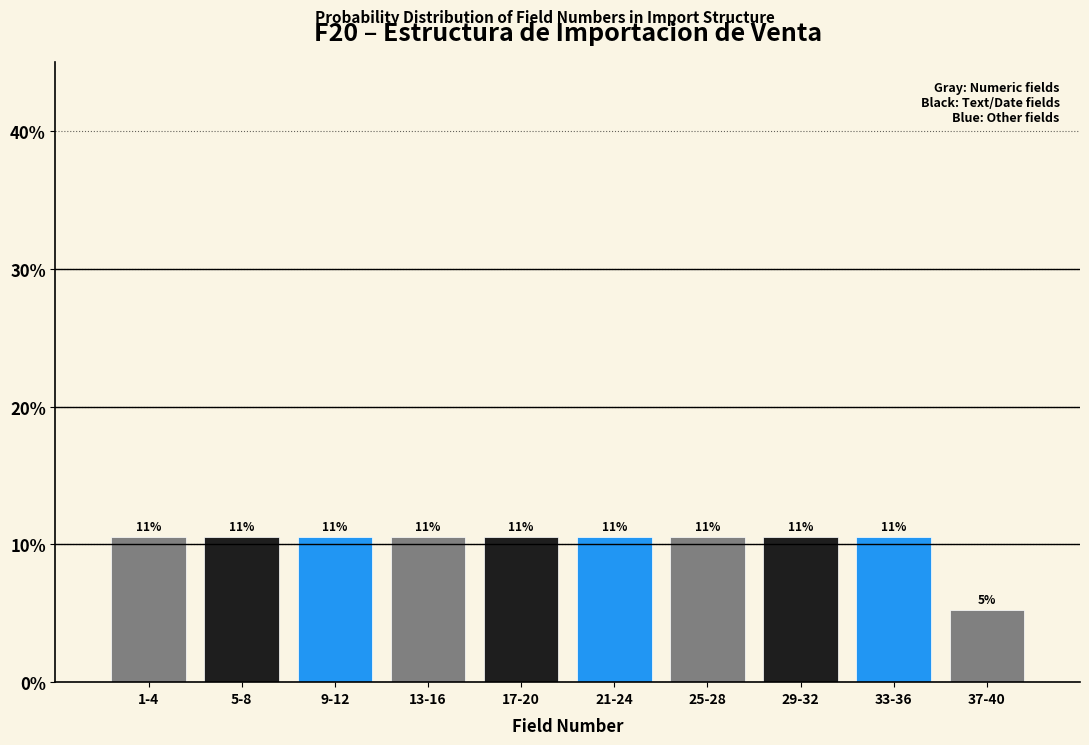

Does the chart contain any negative values?

No